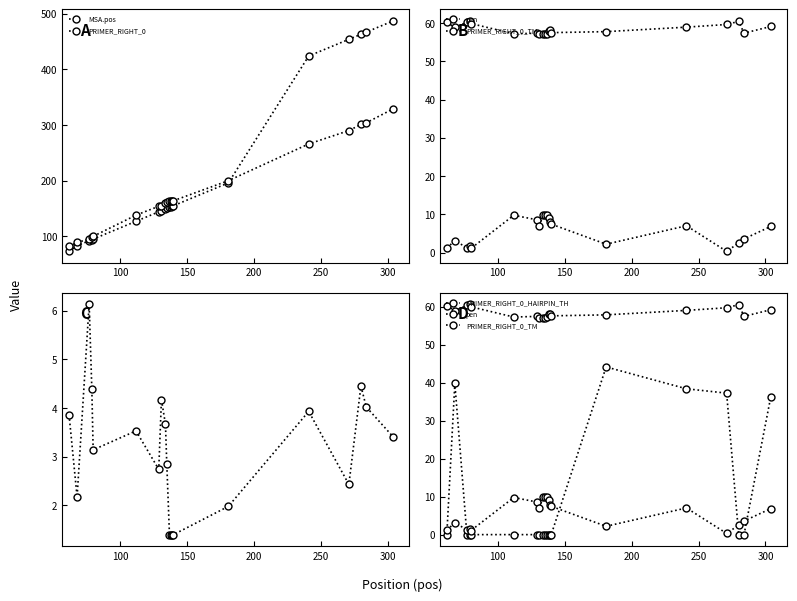

What position from the right is 250?

16